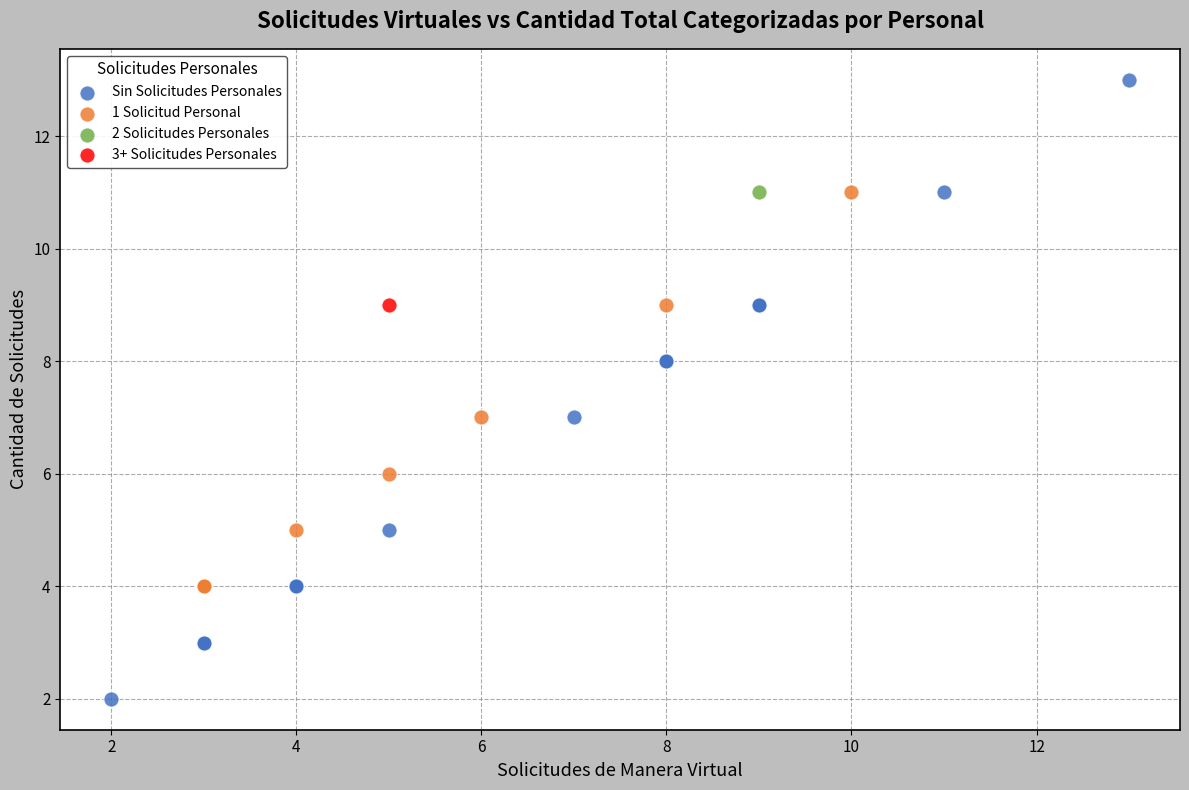

What are all the series names shown in the legend?

Sin Solicitudes Personales, 1 Solicitud Personal, 2 Solicitudes Personales, 3+ Solicitudes Personales